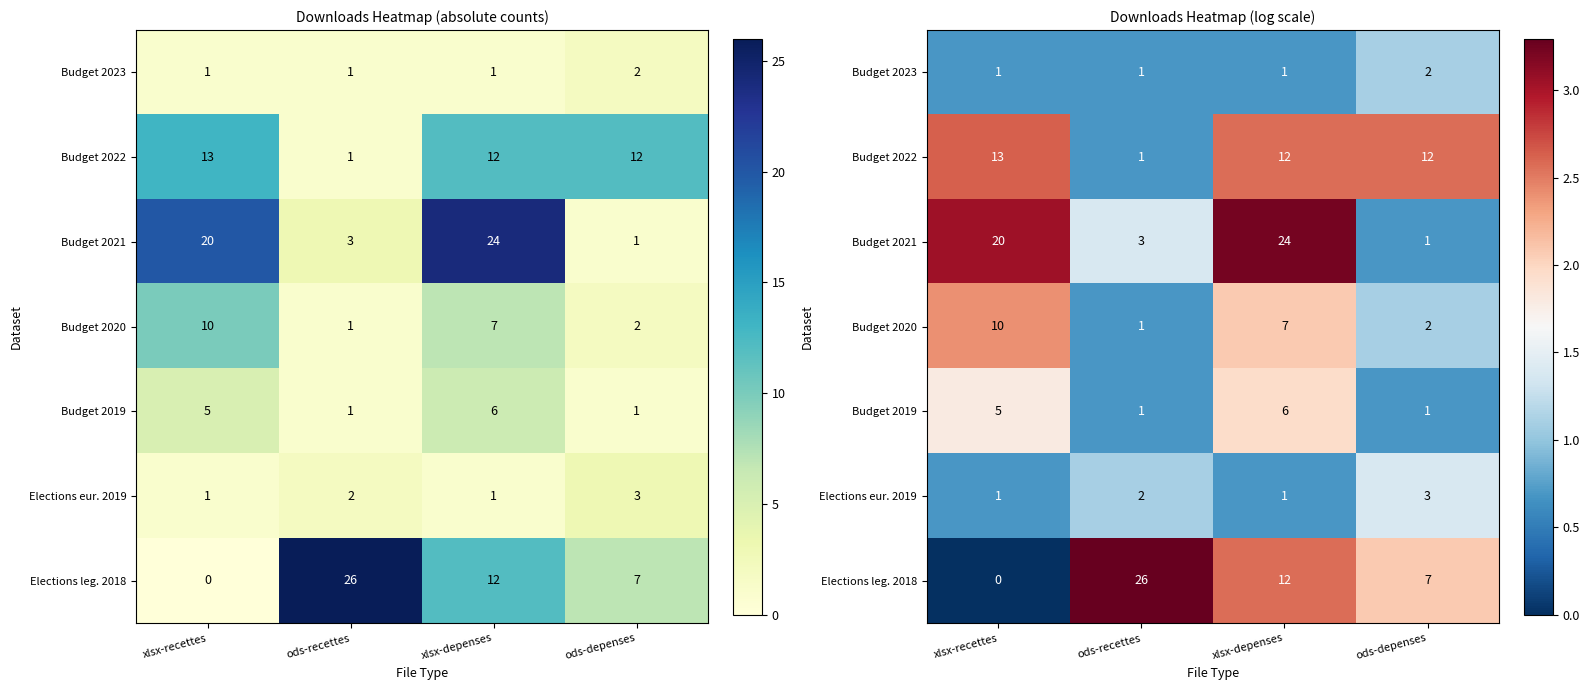

Count the number of categories in the chart.

4